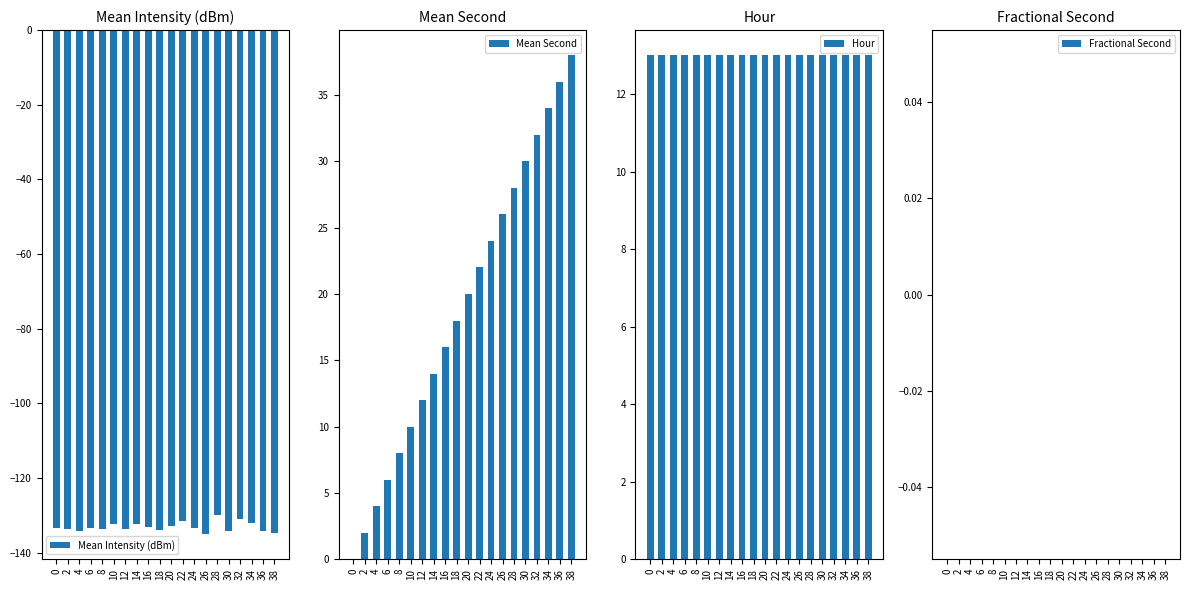

Reading left to right, transcribe all the data shown in this chart.

Mean Intensity (dBm): 0=-133.5	2=-133.7	4=-134.1	6=-133.4	8=-133.5	10=-132.3	12=-133.6	14=-132.3	16=-133.0	18=-134.0	20=-132.9	22=-131.6	24=-133.5	26=-135.0	28=-129.9	30=-134.1	32=-130.9	34=-132.0	36=-134.3	38=-134.8
Mean Second: 0=0.0	2=2.0	4=4.0	6=6.0	8=8.0	10=10.0	12=12.0	14=14.0	16=16.0	18=18.0	20=20.0	22=22.0	24=24.0	26=26.0	28=28.0	30=30.0	32=32.0	34=34.0	36=36.0	38=38.0
Hour: 0=13.0	2=13.0	4=13.0	6=13.0	8=13.0	10=13.0	12=13.0	14=13.0	16=13.0	18=13.0	20=13.0	22=13.0	24=13.0	26=13.0	28=13.0	30=13.0	32=13.0	34=13.0	36=13.0	38=13.0
Fractional Second: 0=0.0	2=0.0	4=0.0	6=0.0	8=0.0	10=0.0	12=0.0	14=0.0	16=0.0	18=0.0	20=0.0	22=0.0	24=0.0	26=0.0	28=0.0	30=0.0	32=0.0	34=0.0	36=0.0	38=0.0